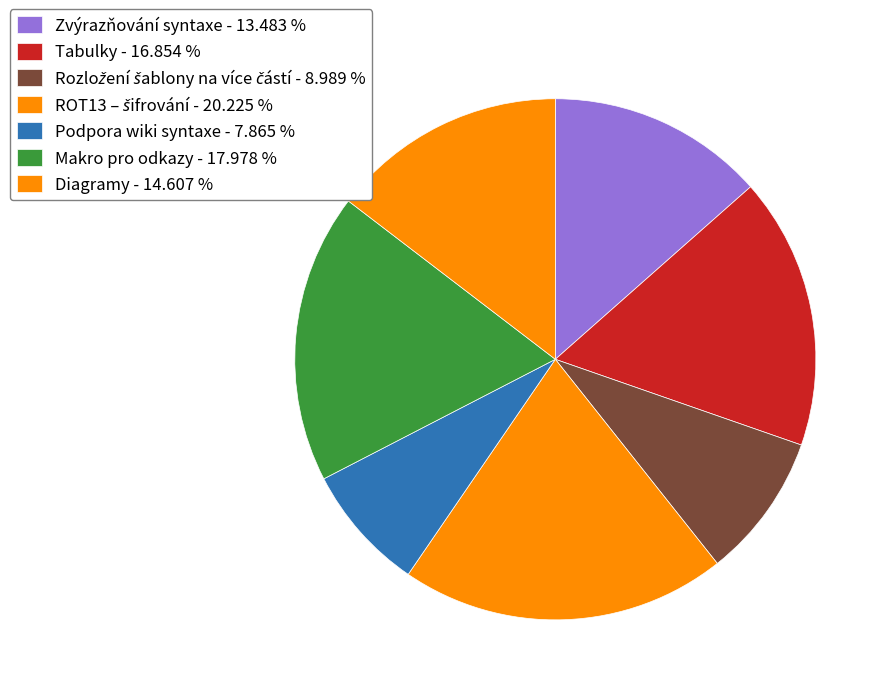

The Zvýrazňování syntaxe slice represents 13% of the pie. True or false?

True